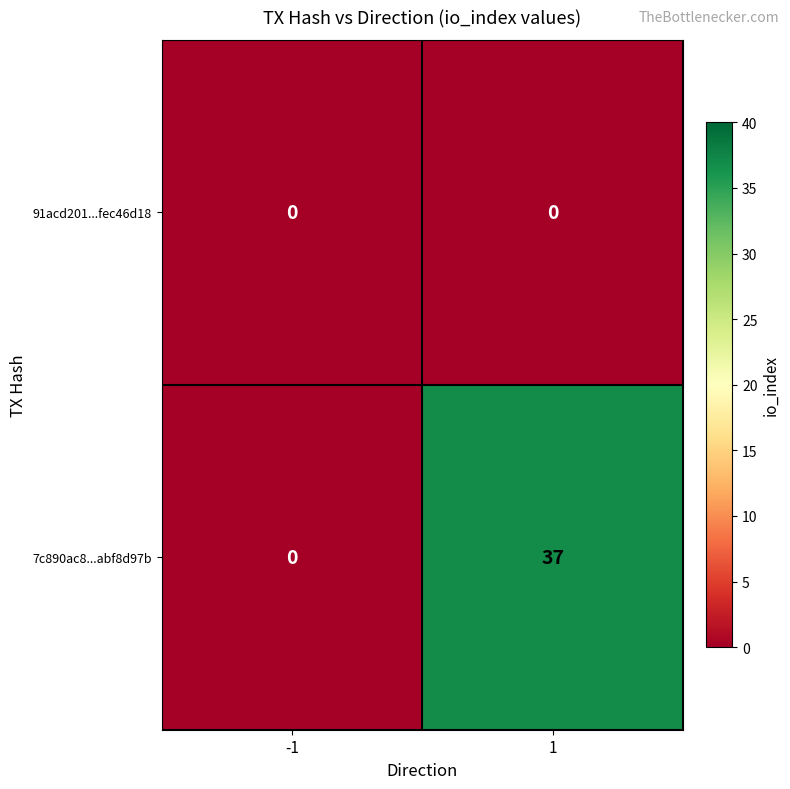

Which series has the largest range (max minus min)?

7c890ac8...abf8d97b